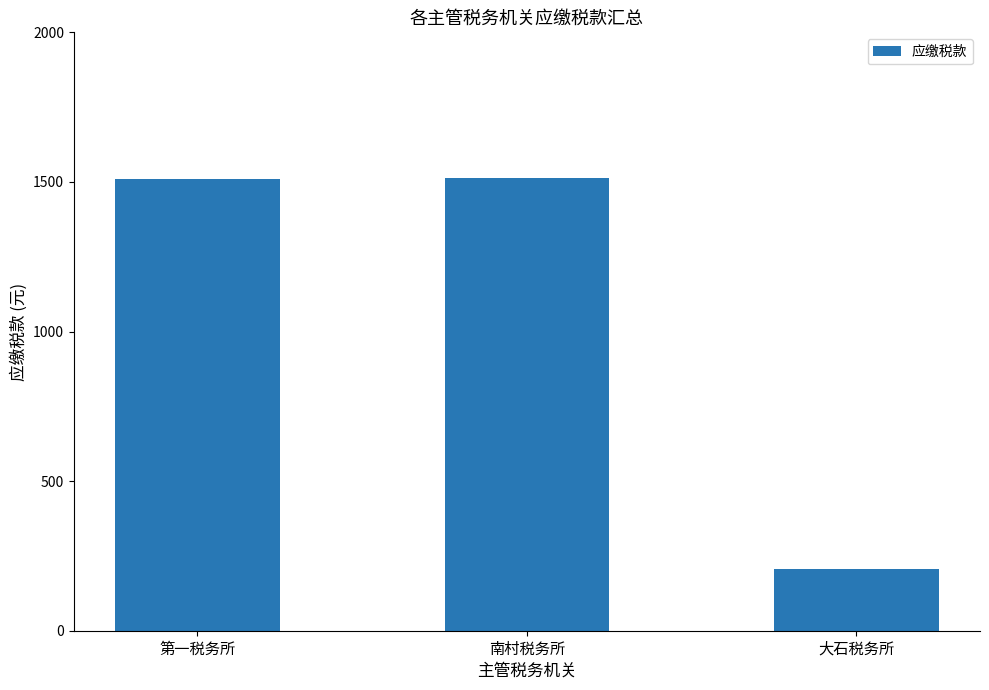

What is the difference between the maximum and minimum values?

1308.6